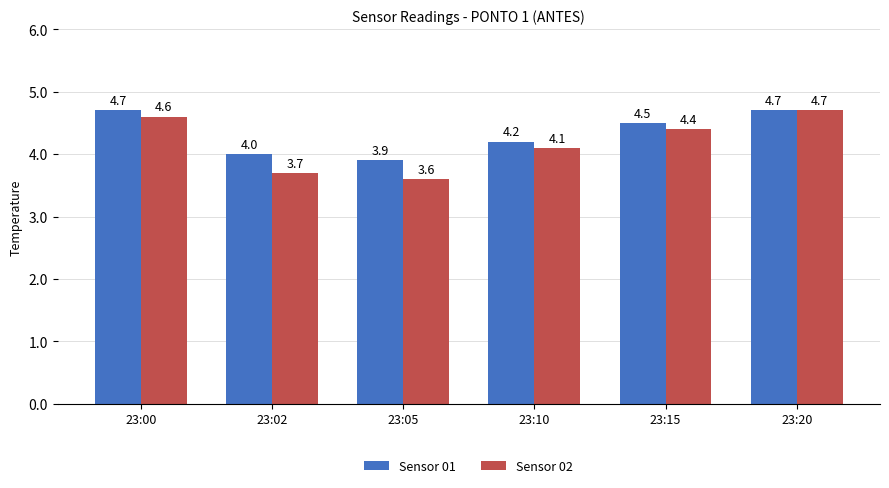

At which category is the sum across all series the highest?

23:20